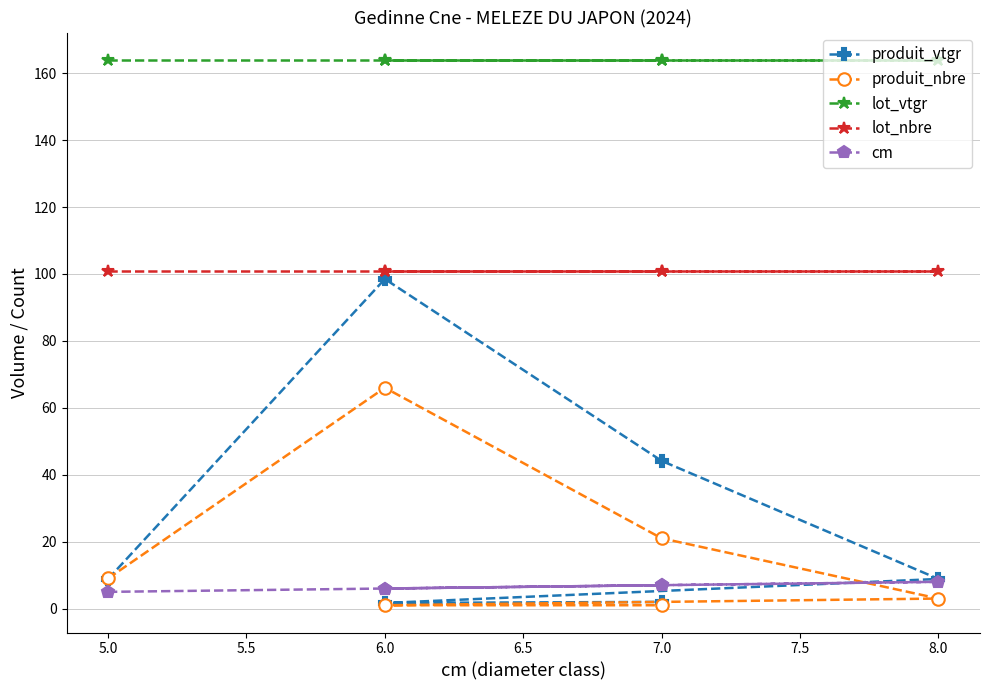

What are all the series names shown in the legend?

produit_vtgr, produit_nbre, lot_vtgr, lot_nbre, cm